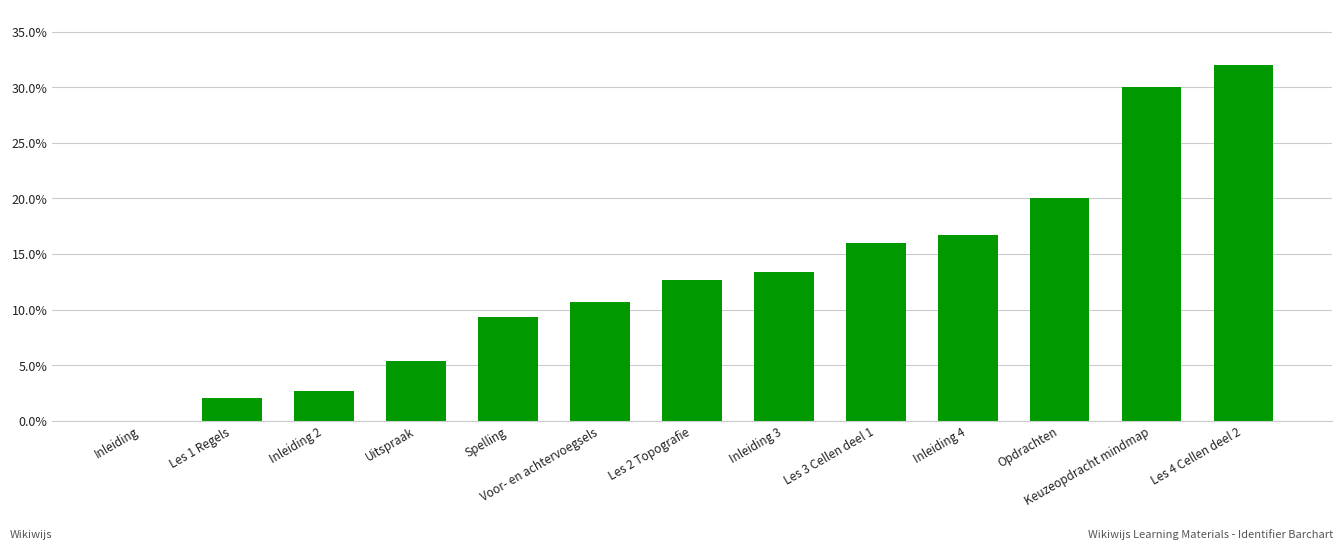

Where does the data first go above 12?

Les 2 Topografie